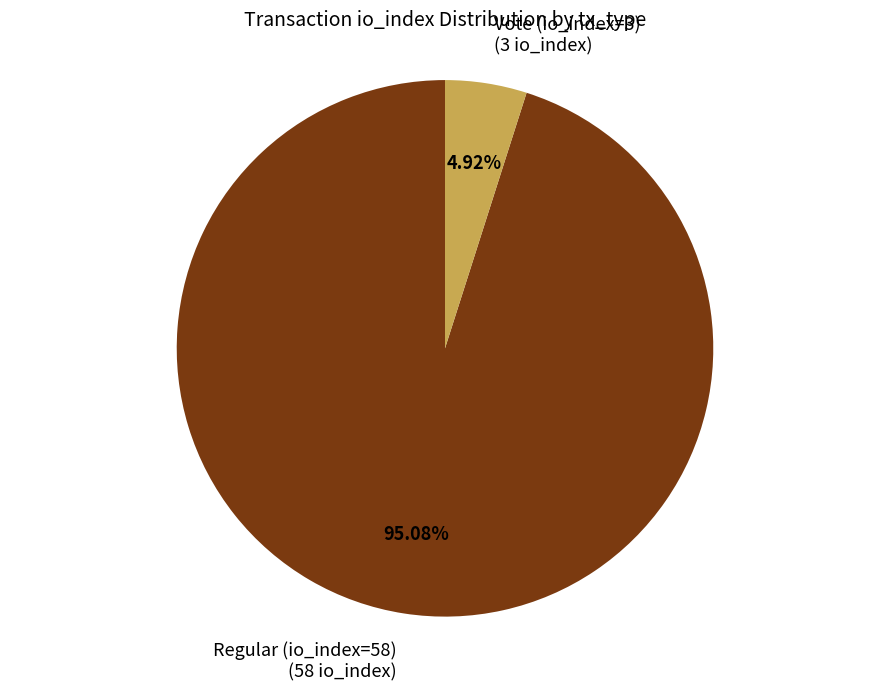

To the nearest percent, what portion does Regular (io_index=58) represent?

95%